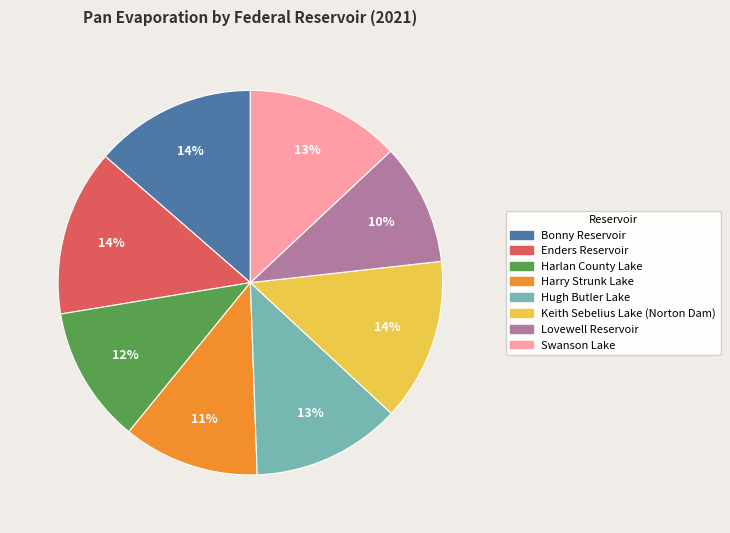

To the nearest percent, what is the difference between the Lovewell Reservoir and Harry Strunk Lake slice percentages?

1%